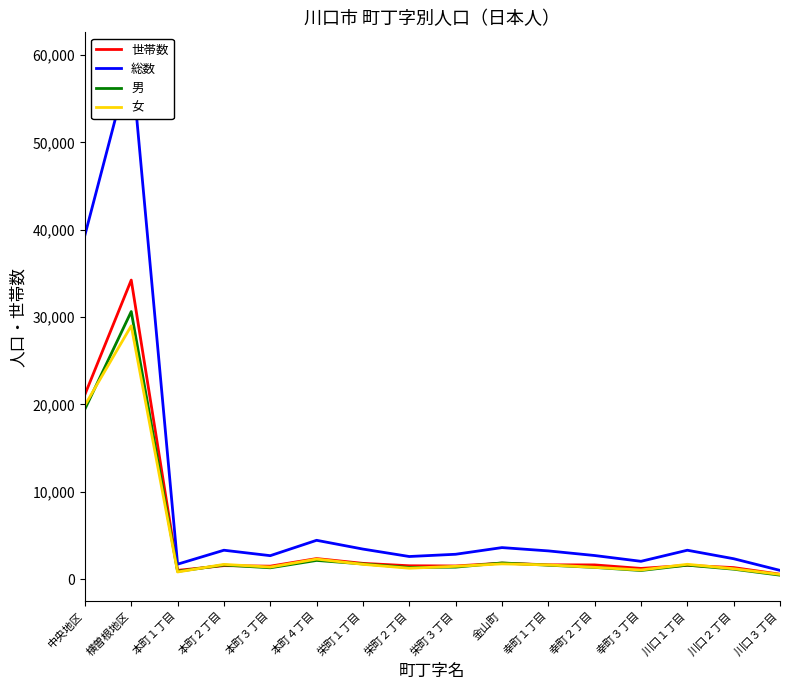

How many categories are shown in the chart?

16